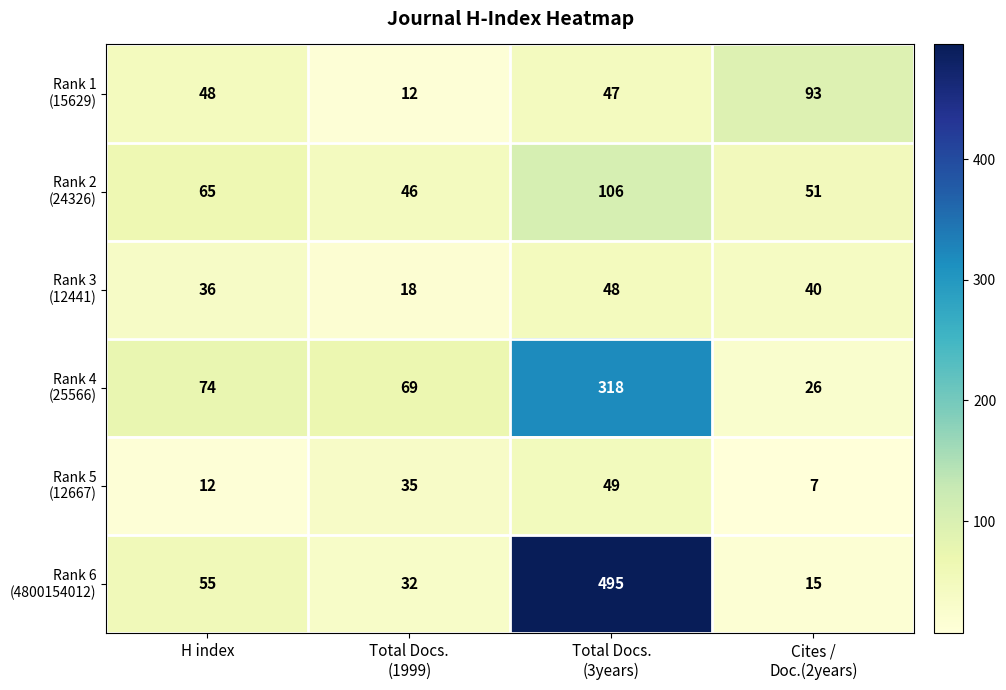

Which category has the lowest value across all series?

Cites /
Doc.(2years)